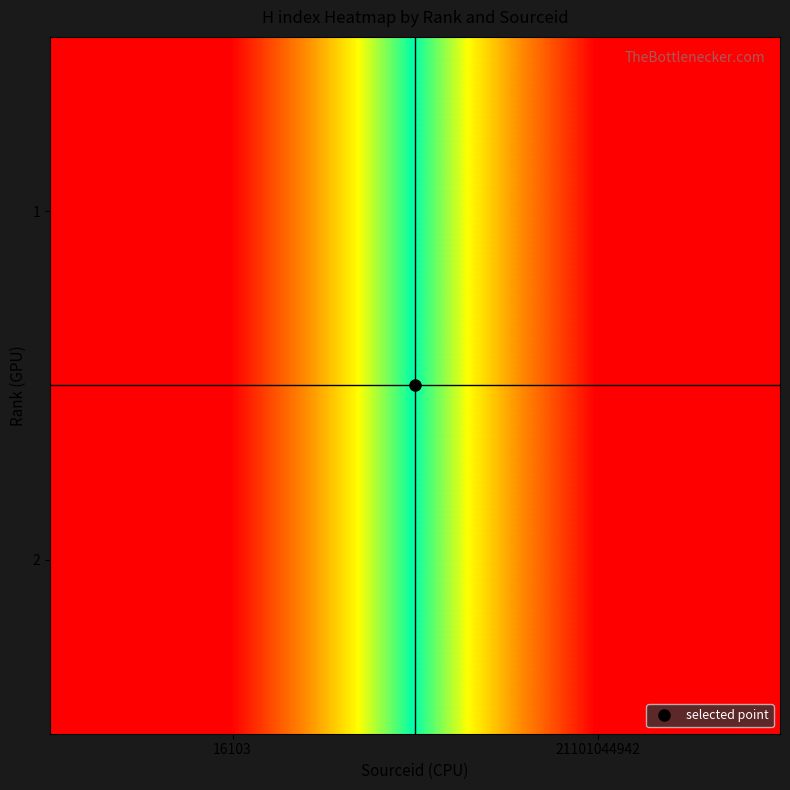

Reading right to left, transcribe all the data shown in this chart.

1: 21101044942=21	16103=0
2: 21101044942=21	16103=0